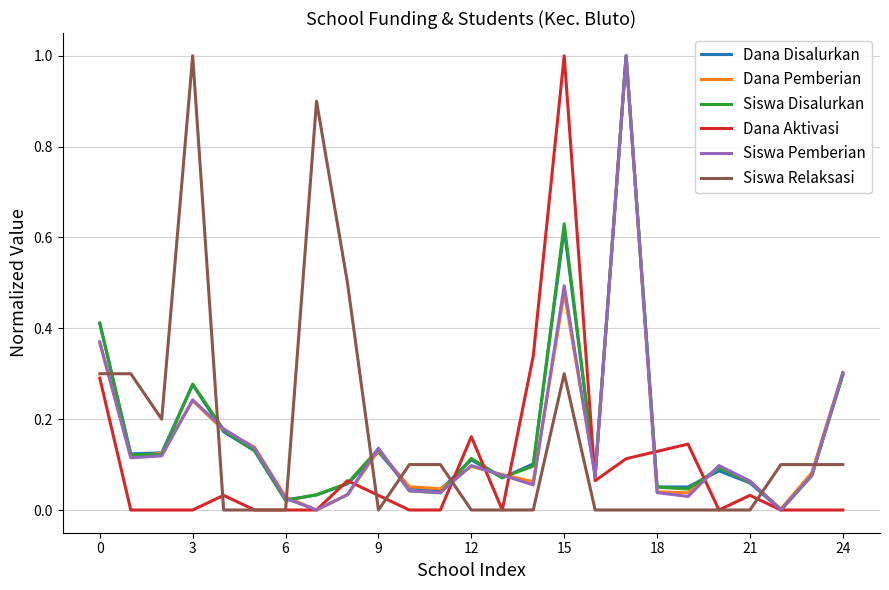

After their last crossing, which series has the higher values: Dana Disalurkan or Siswa Relaksasi?

Dana Disalurkan